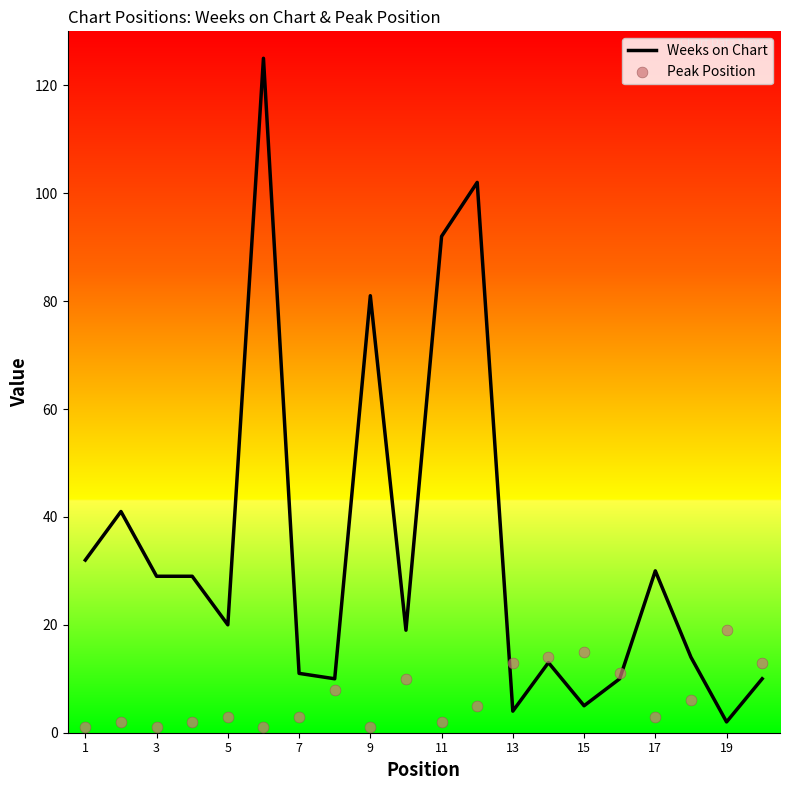

Which series has the largest total across all categories?

Weeks on Chart